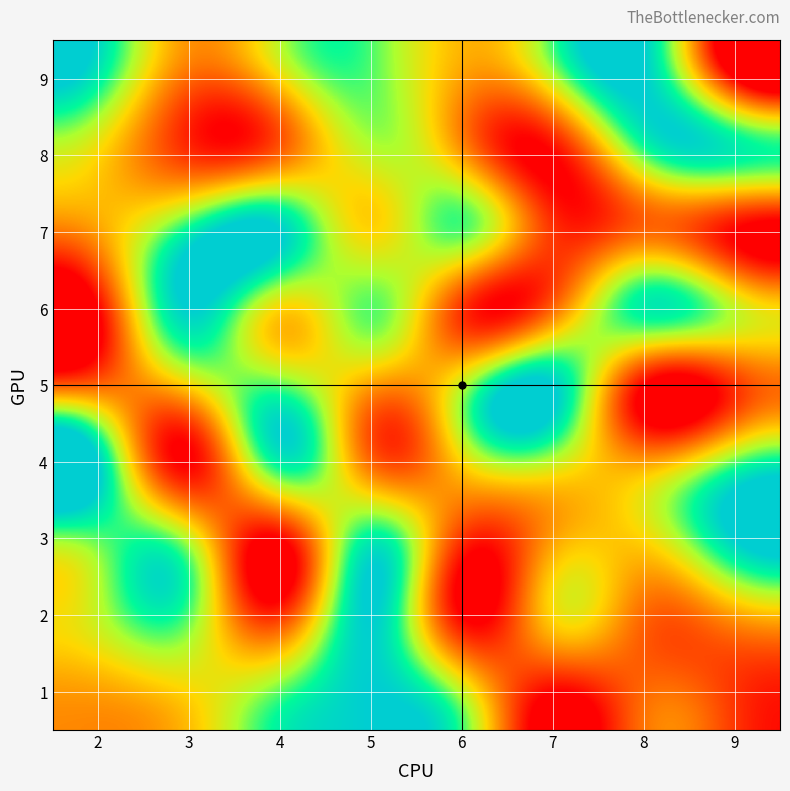

At which category is the sum across all series the highest?

5